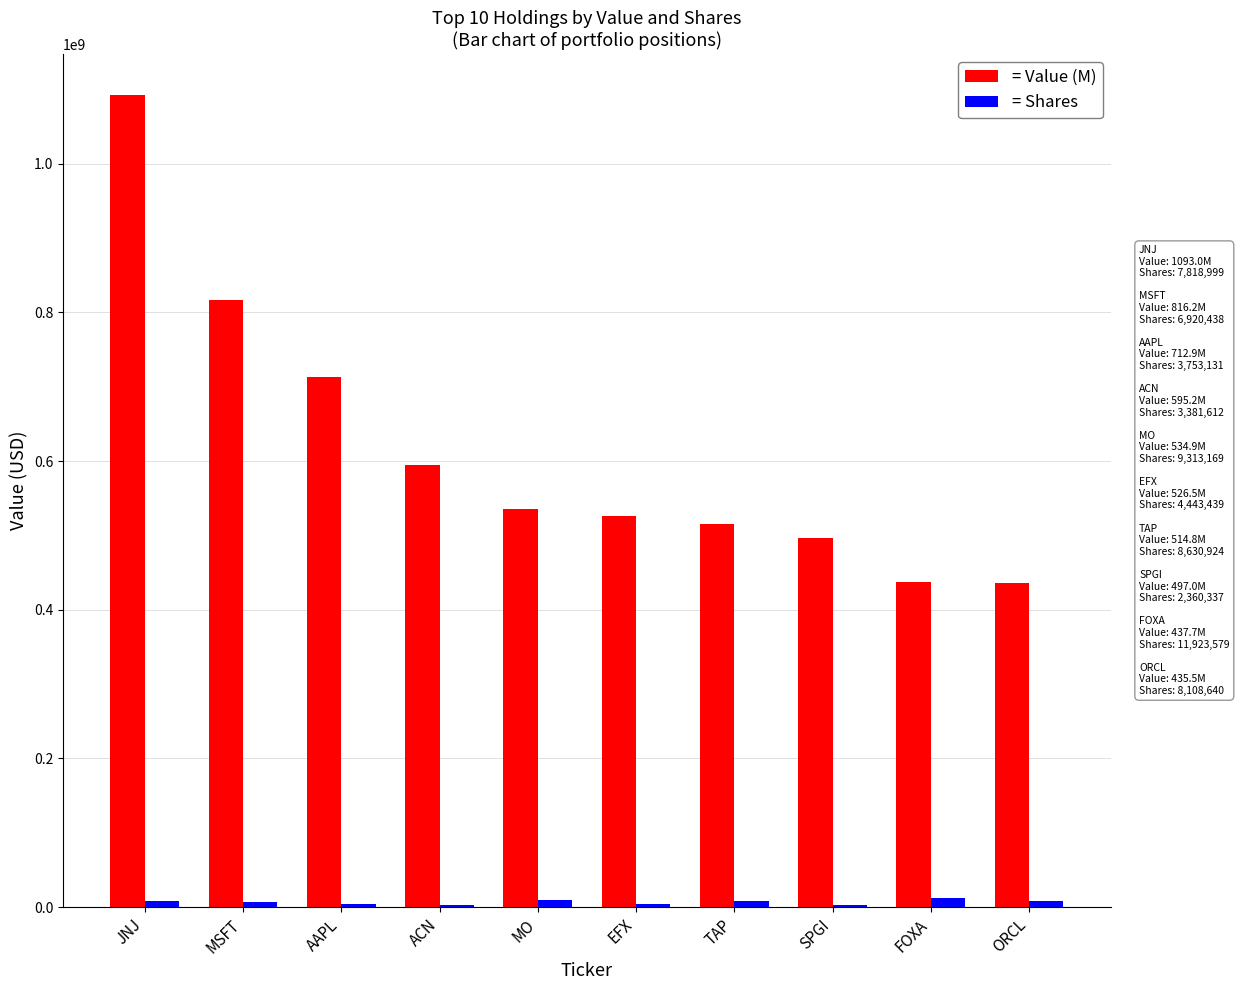

At which label does = Value (M) first exceed 534855000?

JNJ